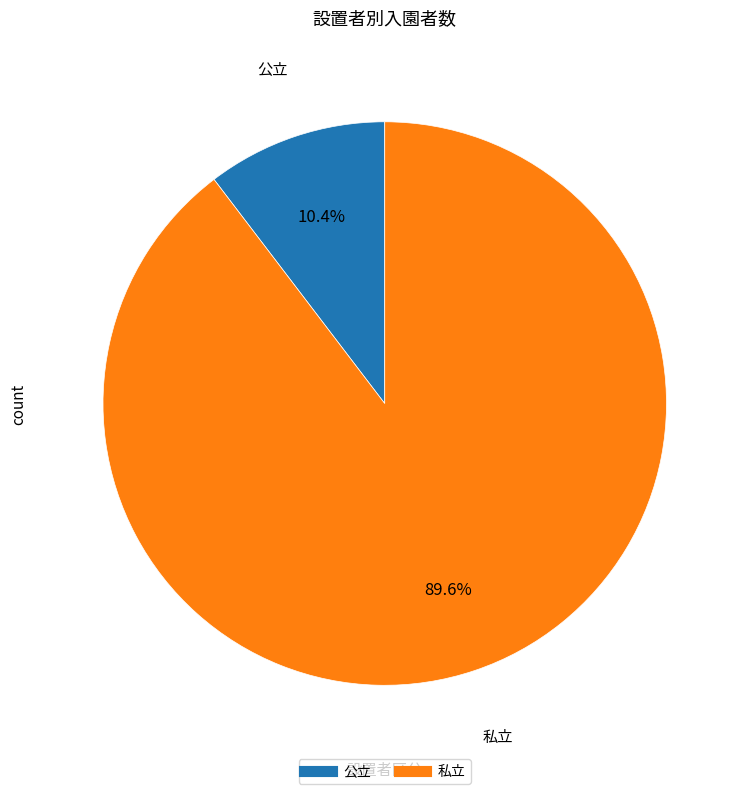

Is there a majority slice in this chart?

Yes